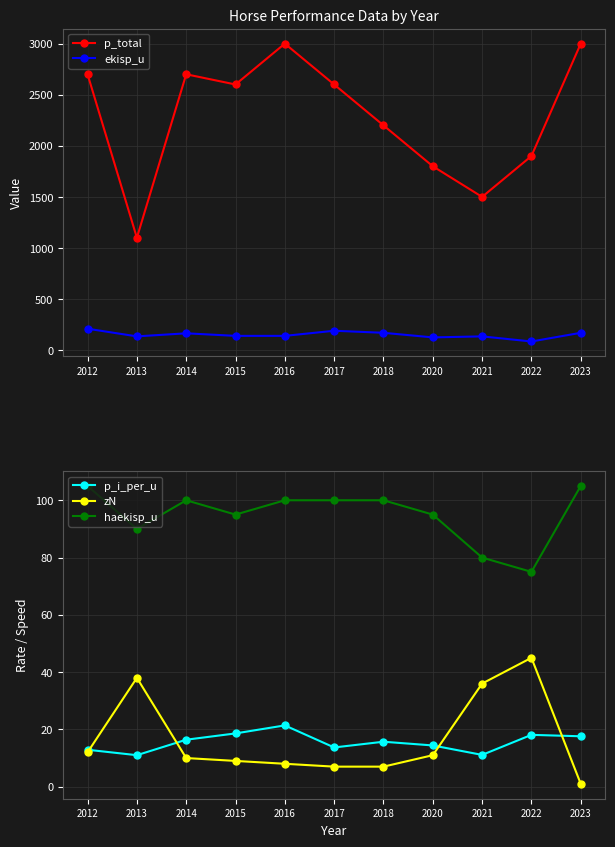

The ekisp_u series shows 67.0 at 2023. True or false?

False